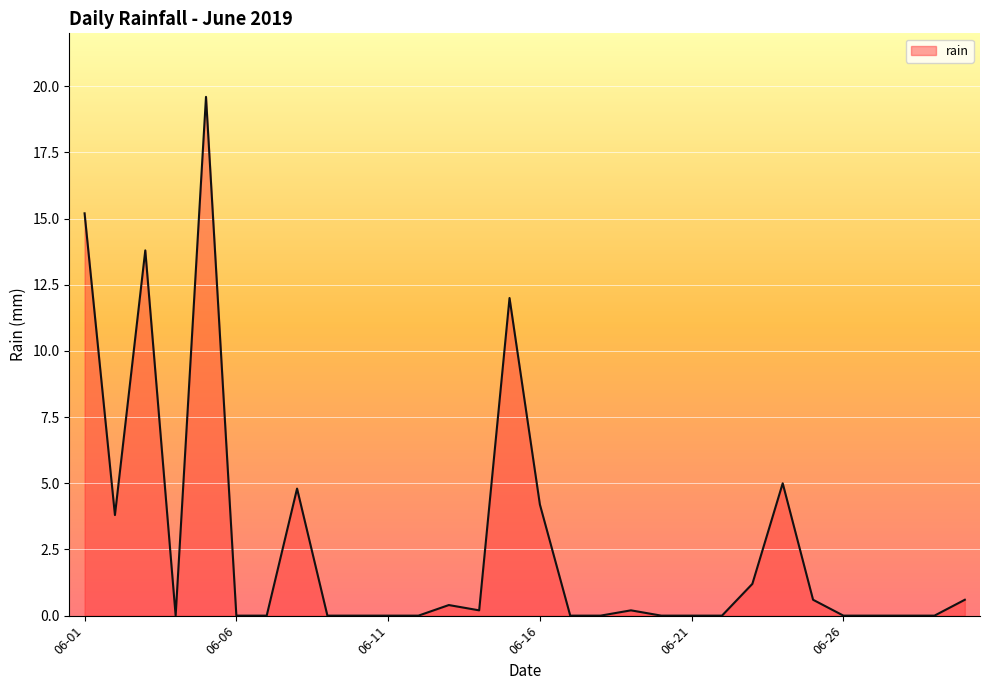

True or false: there are more than 2 points higher than both neighbors.

True